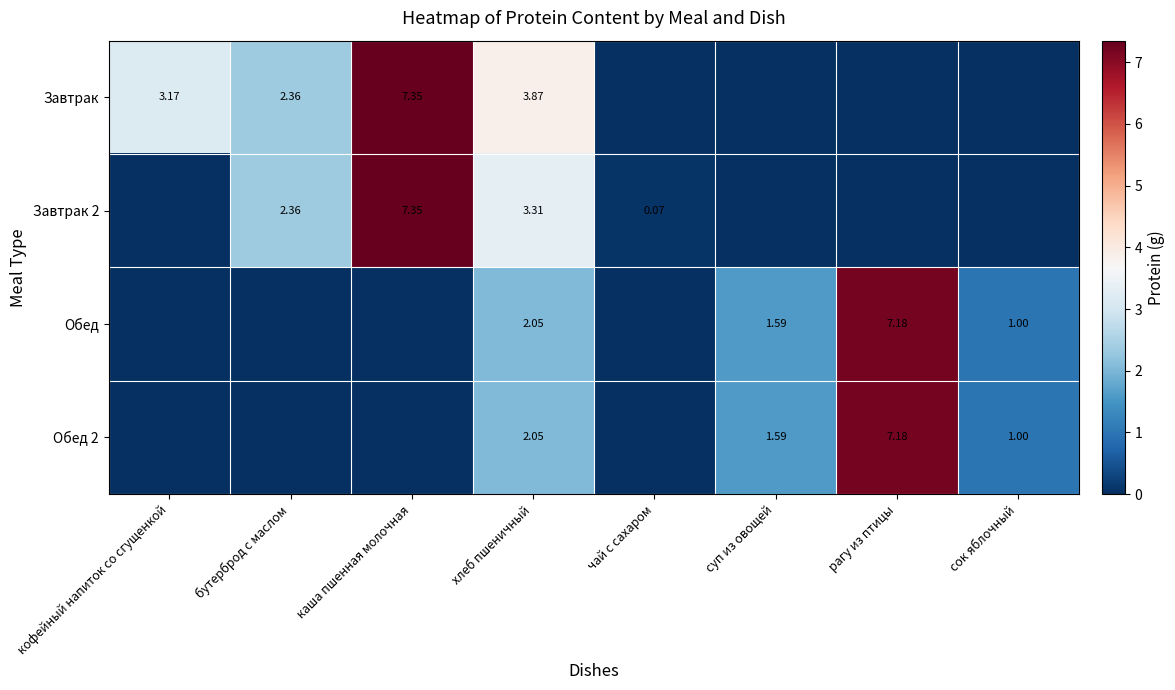

Is the value of Обед at сок яблочный greater than the value of Обед 2 at хлеб пшеничный?

No